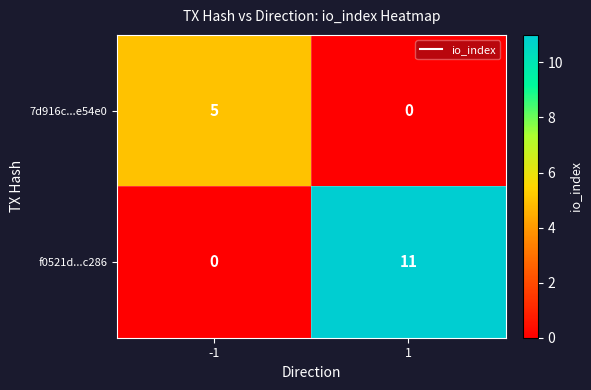

The value of 7d916c...e54e0 at 1 is 0. True or false?

True